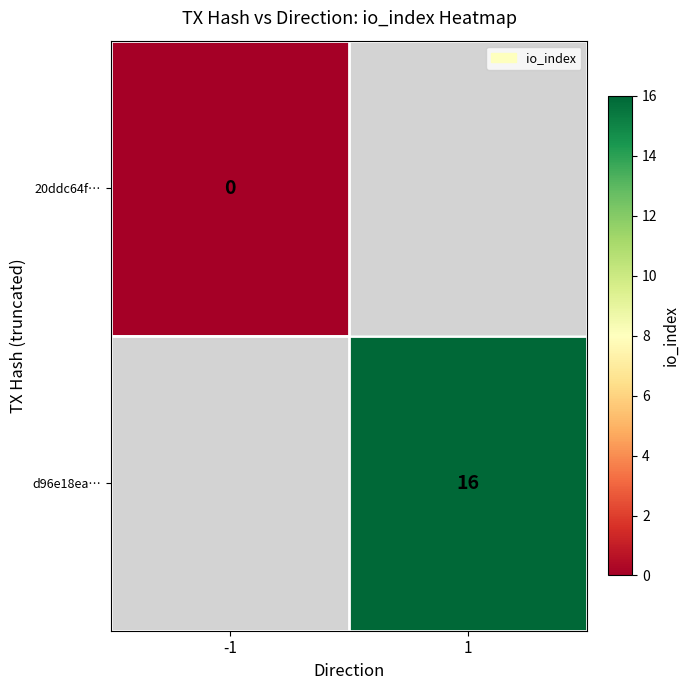

Is it true that d96e18ea… equals 8 at 1?

False